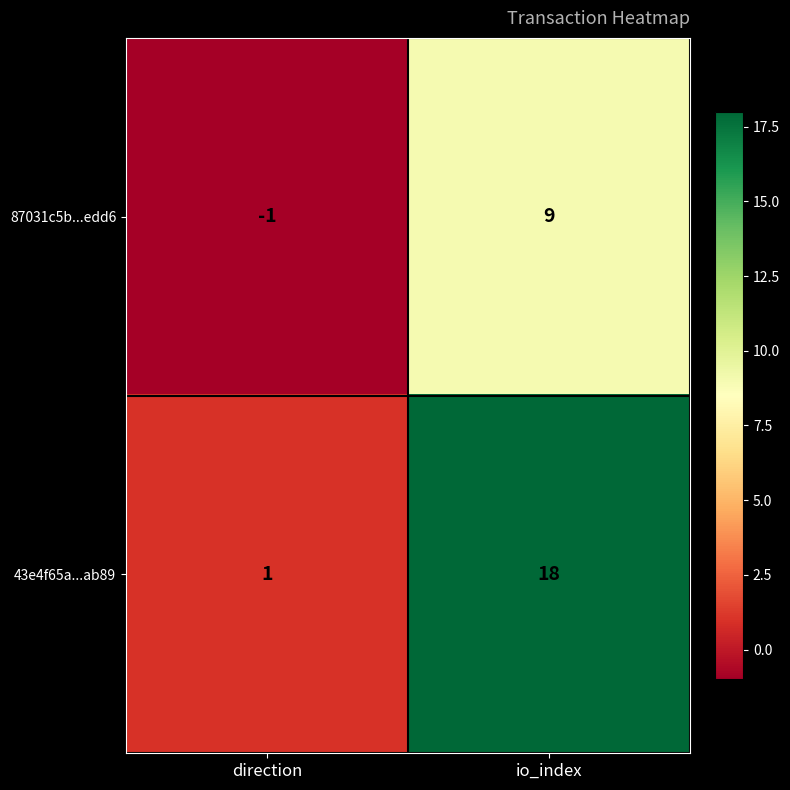

Is it true that 43e4f65a...ab89 equals 1 at direction?

True